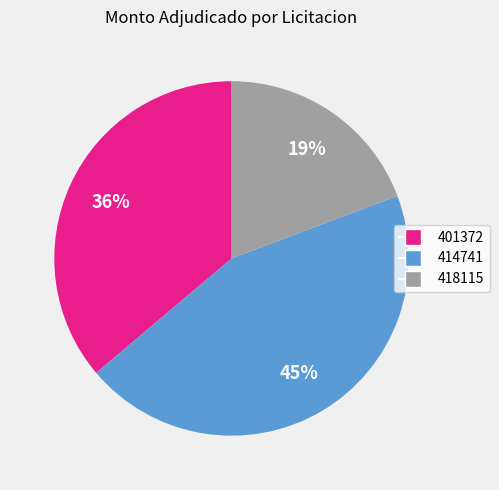

Count the number of slices in the pie.

3